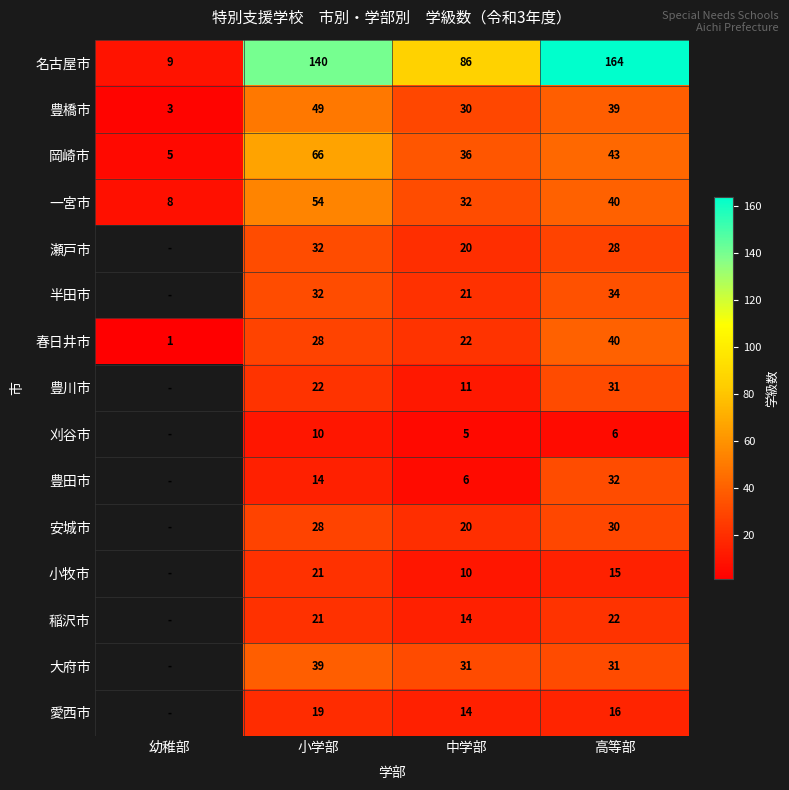

How many categories are shown in the chart?

4